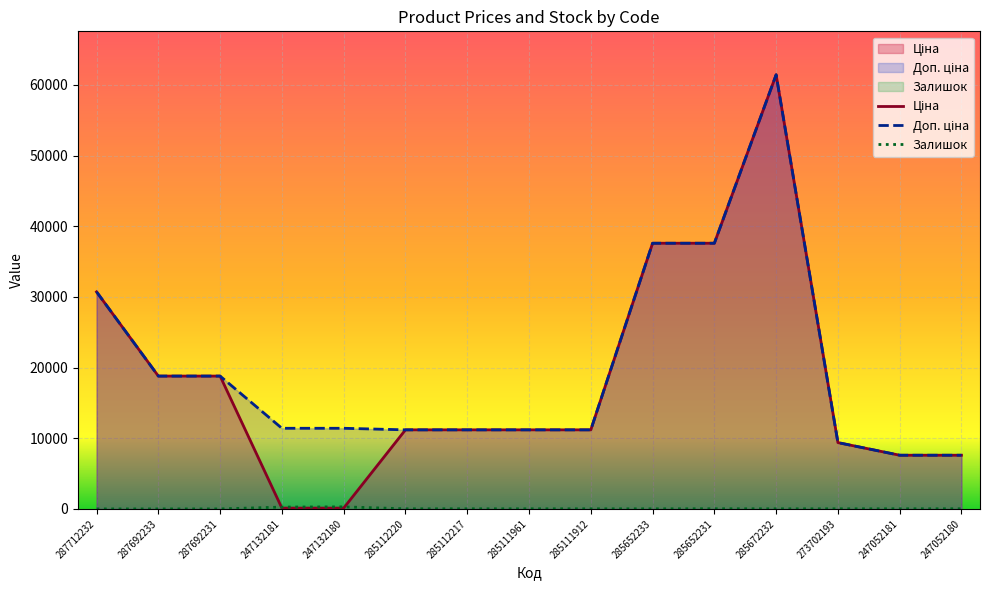

The Доп. ціна series shows 11188.2 at 285111961. True or false?

True